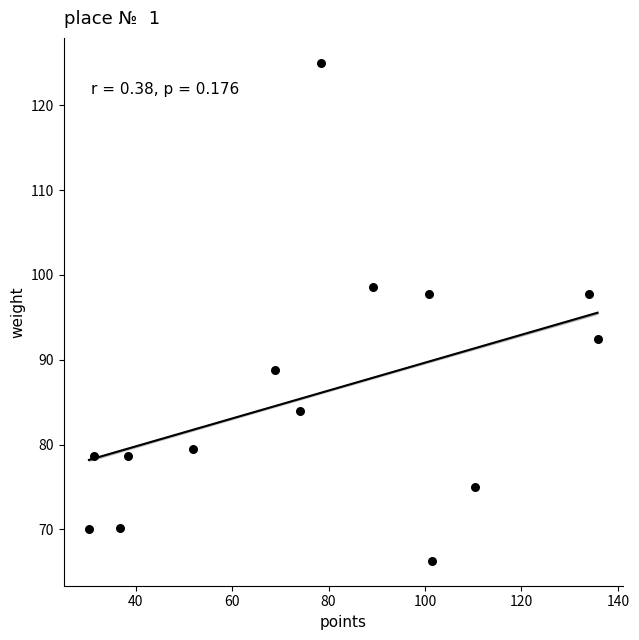

What is the range of Y values (max minus min)?

58.7